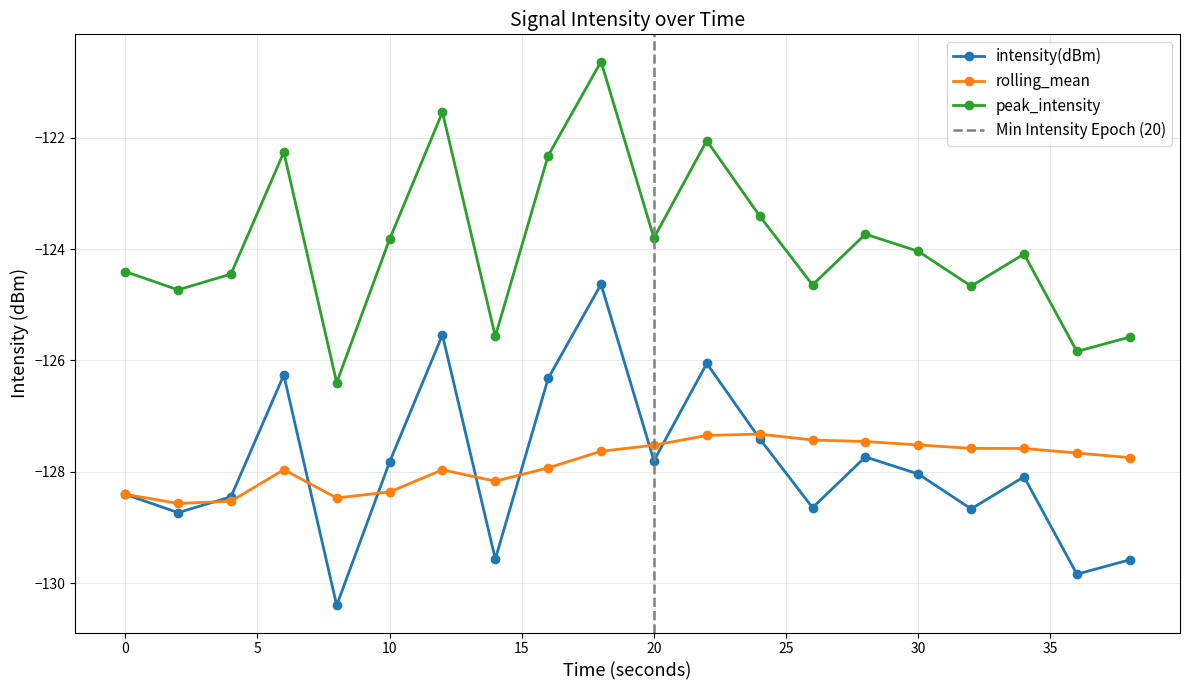

At how many categories does at least one series exceed -127?

20